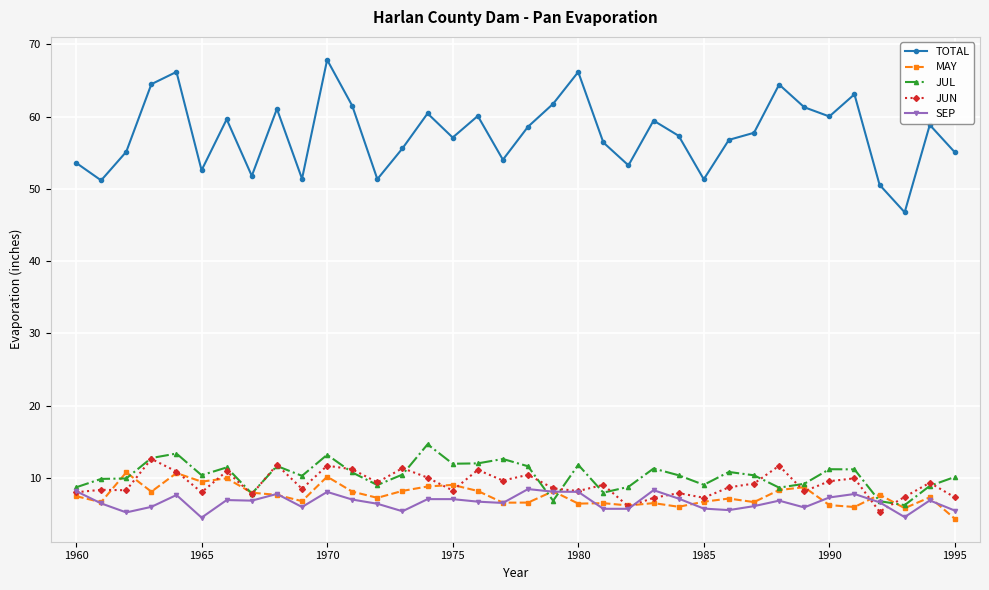

Which series has the largest total across all categories?

TOTAL